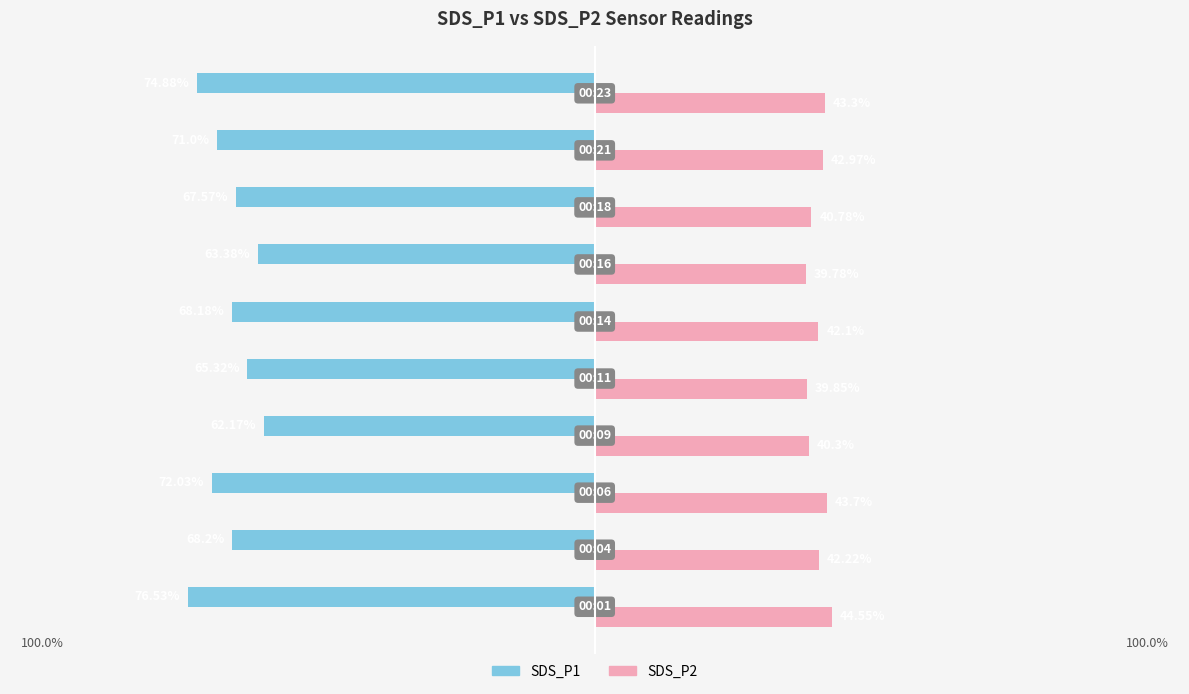

What is the smallest value displayed?

-76.5